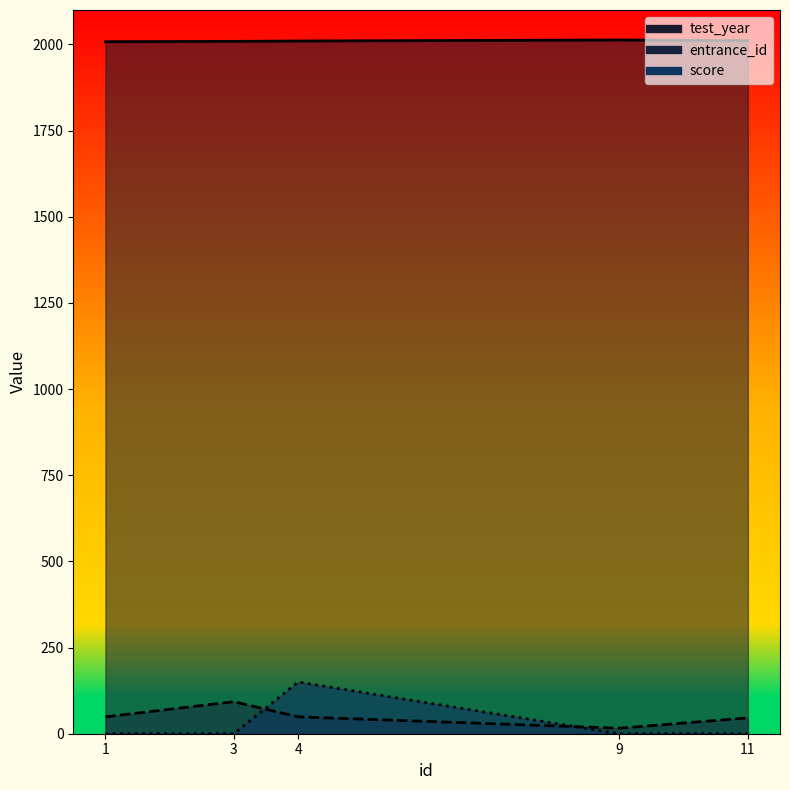

What is the value of the test_year point at the 3rd from the left?

2010